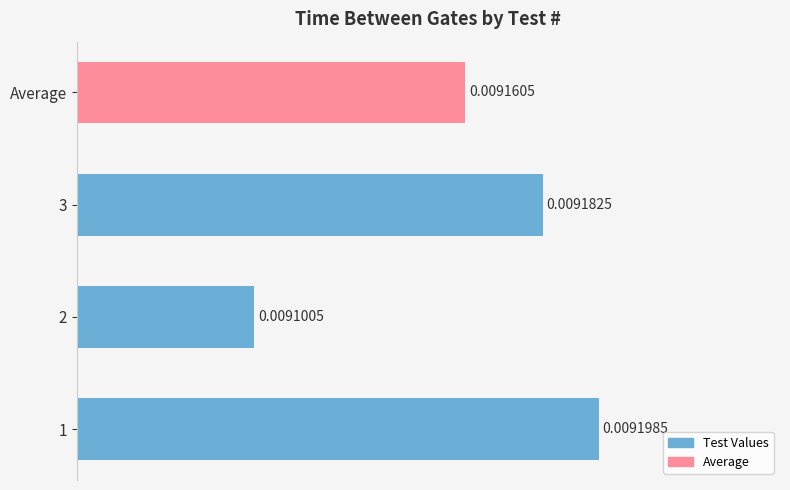

List the labels in order of value, smallest first.

2, Average, 3, 1